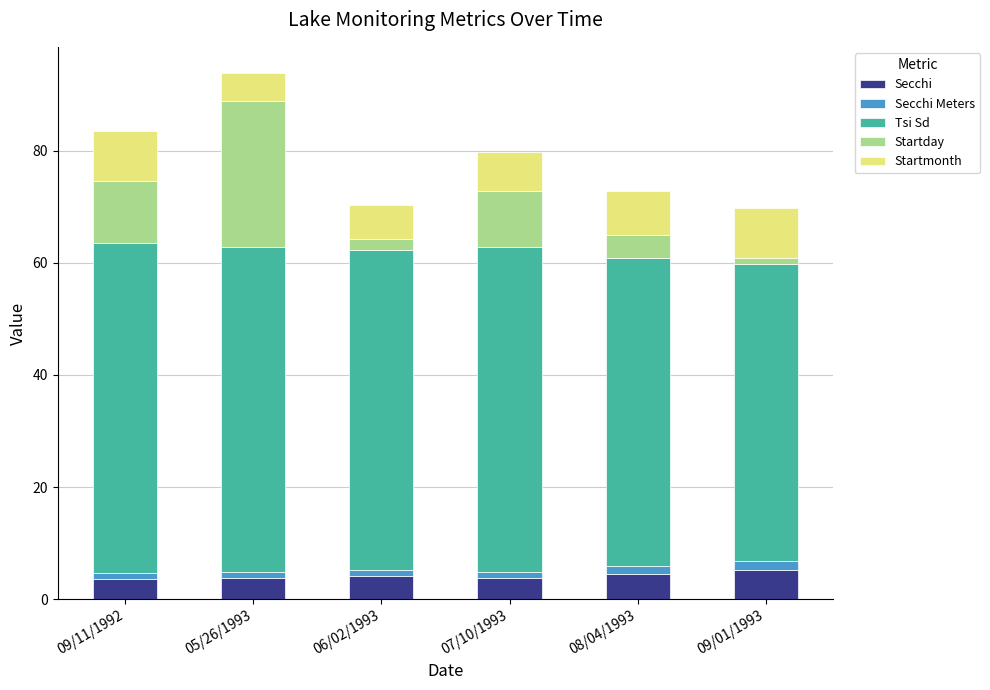

At which category is the sum across all series the highest?

05/26/1993